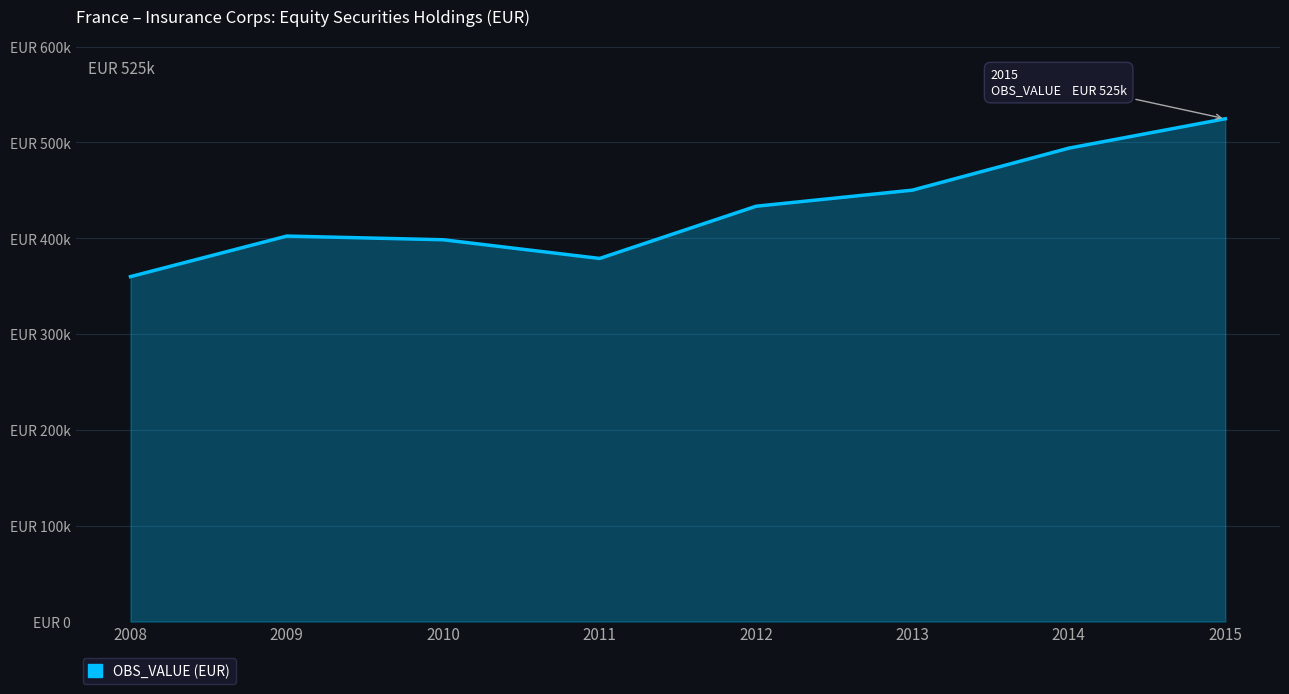

Is it true that the value at 2013 is 665078?

False